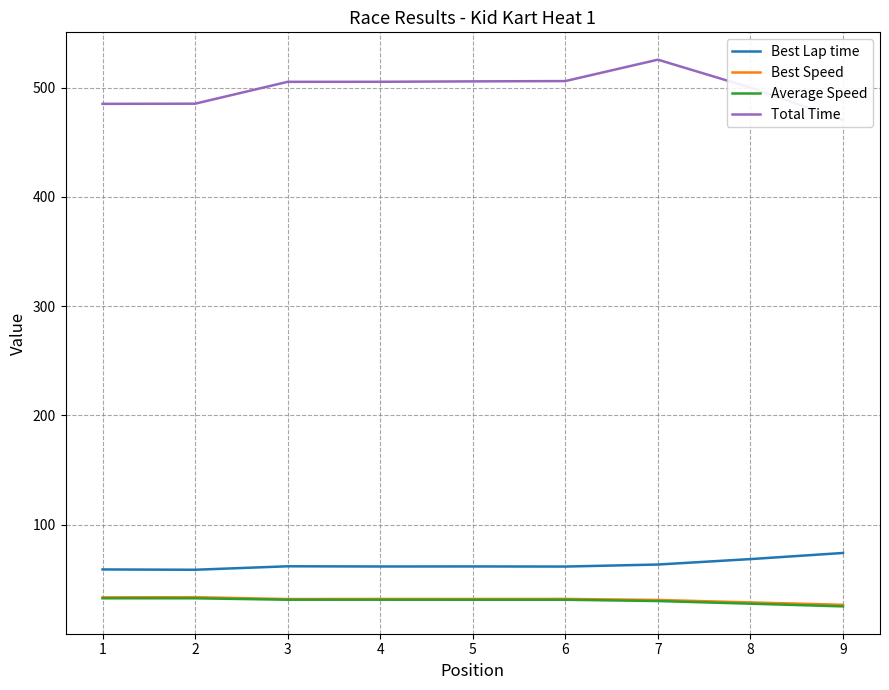

List the labels in order of Best Speed value, smallest first.

9, 8, 7, 3, 5, 4, 6, 1, 2